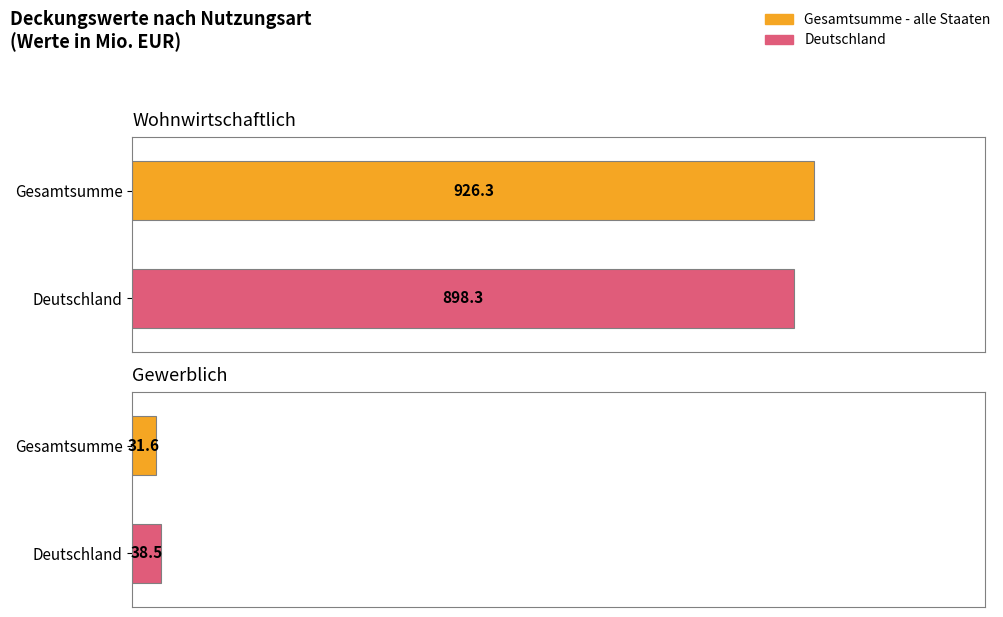

Between Gesamtsumme - alle Staaten and Deutschland, which is larger?

Gesamtsumme - alle Staaten